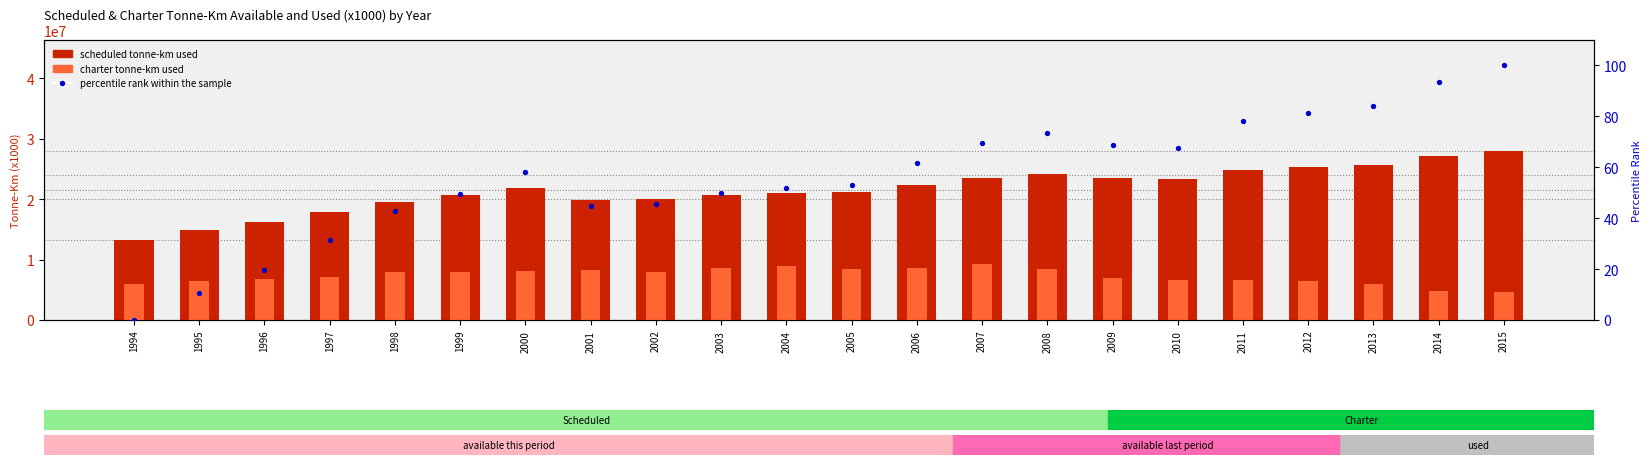

Which series contains the highest Y value?

scheduled tonne-km used